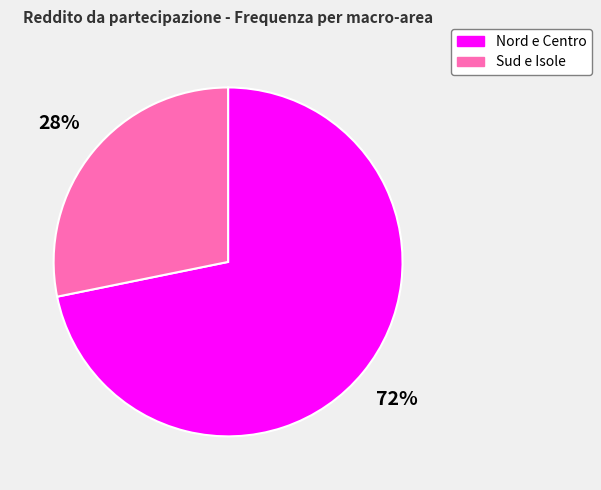

To the nearest percent, what portion does Nord e Centro represent?

72%